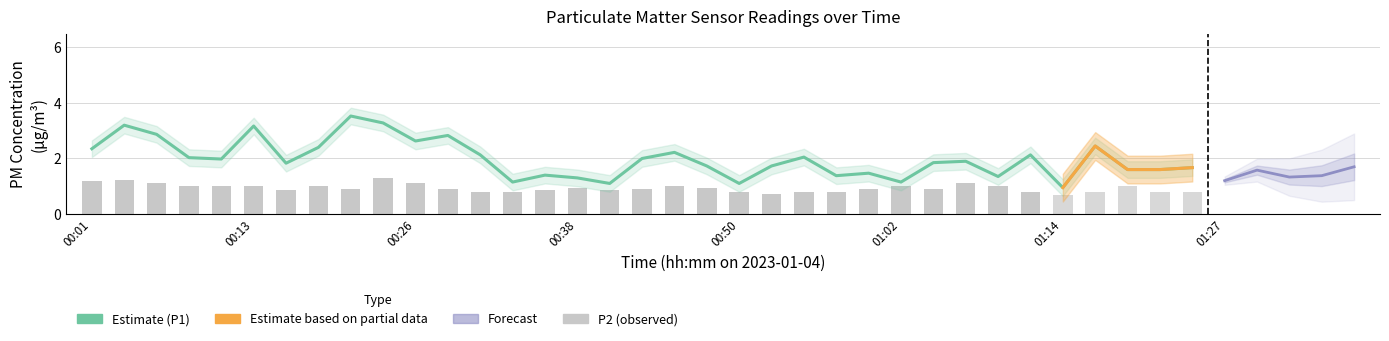

At which label is P2 closest to 1?

00:08